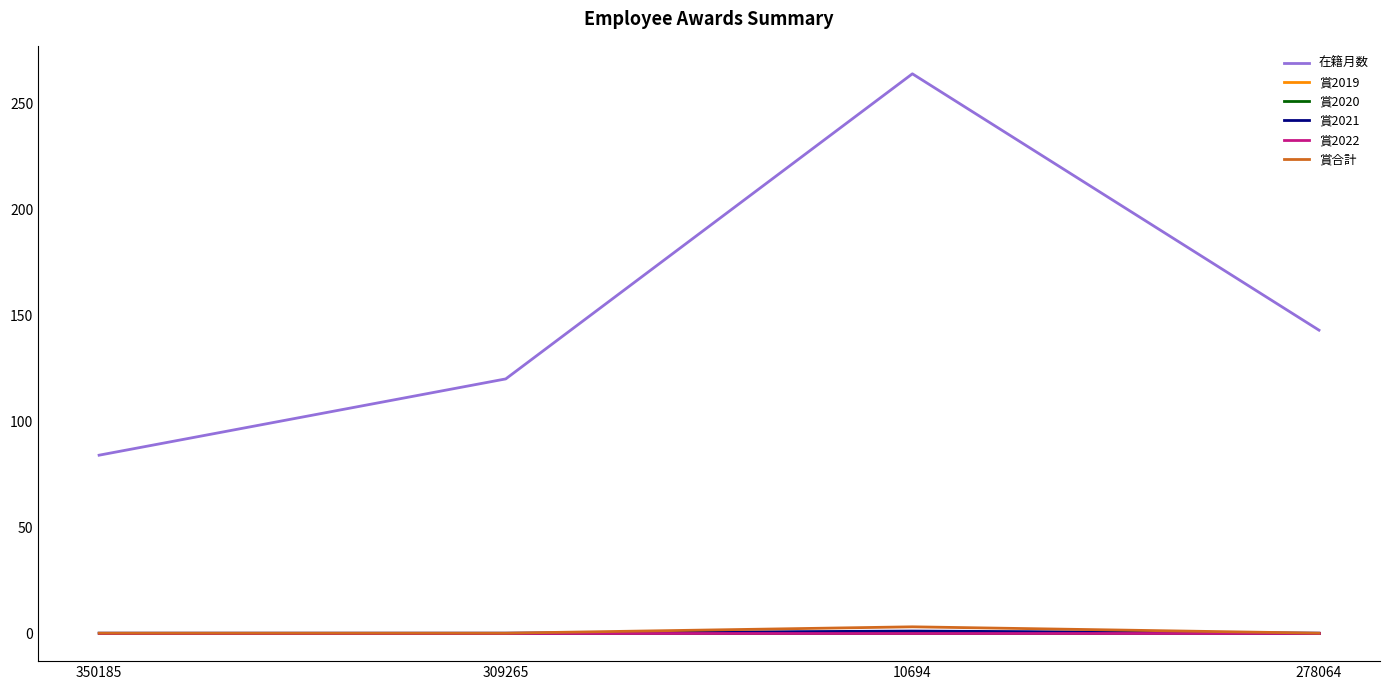

Does the chart display data point markers on the line(s)?

No